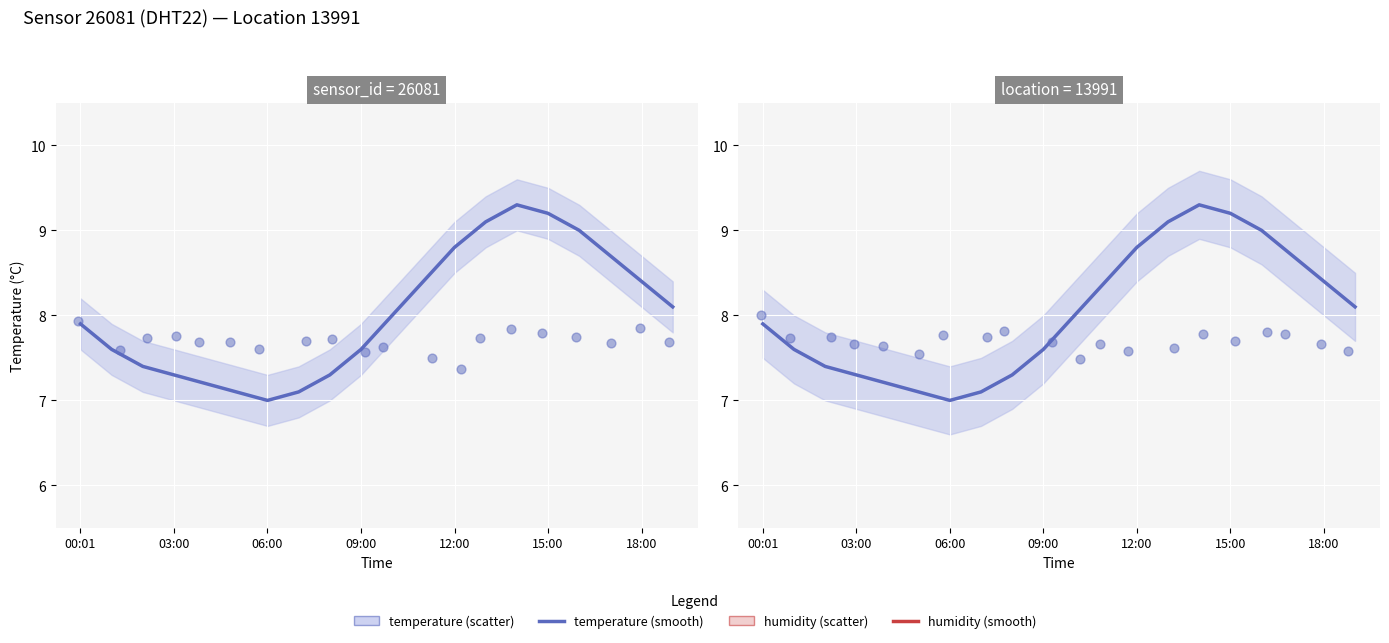

Which series reaches the maximum Y coordinate?

temperature (smooth)